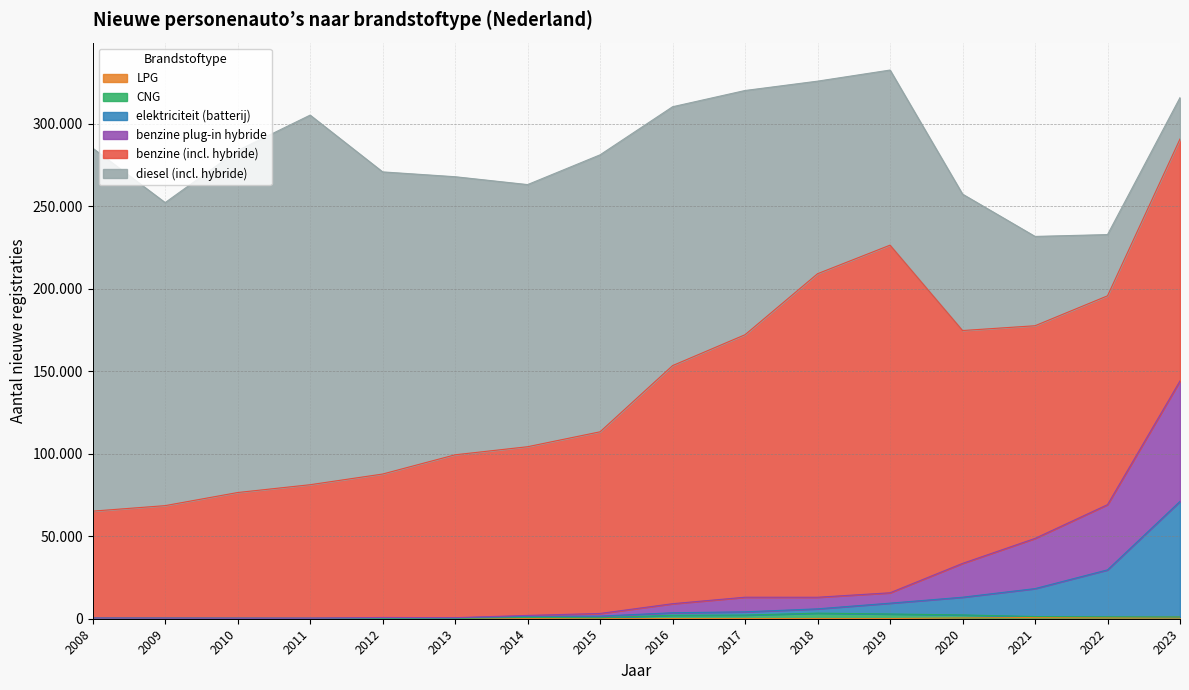

In LPG, how many points are lower than both neighbors (excluding endpoints)?

2